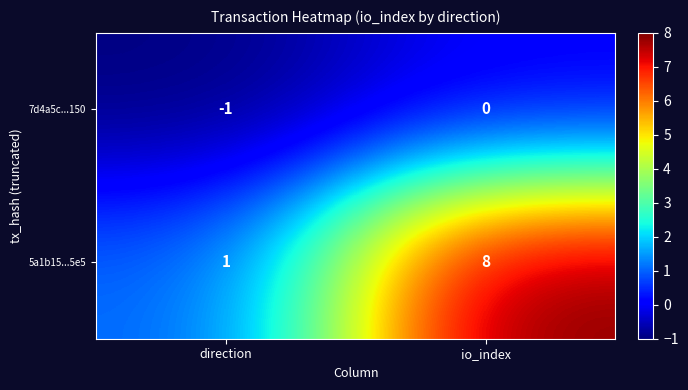

Which series has the largest total across all categories?

5a1b15...5e5